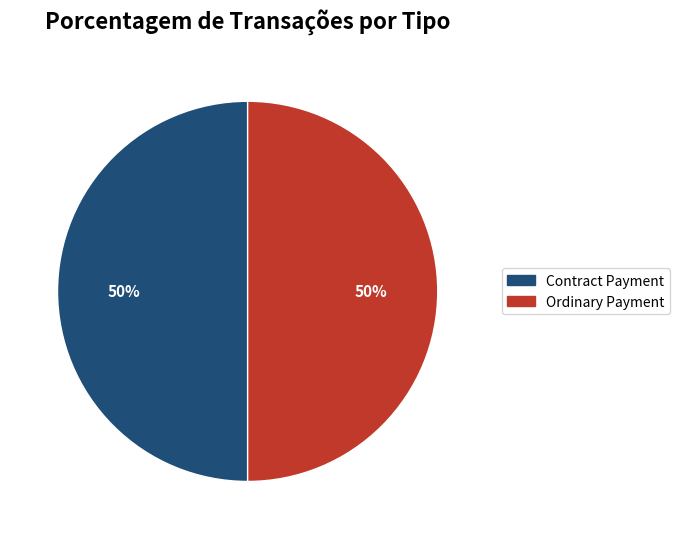

The Ordinary Payment slice represents 60% of the pie. True or false?

False